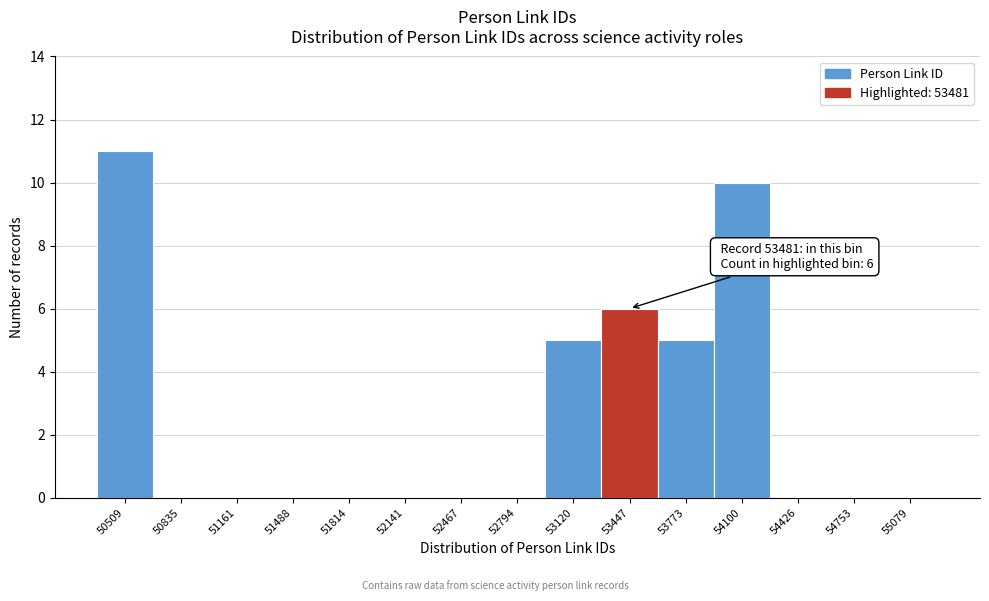

Reading left to right, what are all the values shown in this chart?

50509=11	50835=0	51161=0	51488=0	51814=0	52141=0	52467=0	52794=0	53120=5	53447=6	53773=5	54100=10	54426=0	54753=0	55079=0